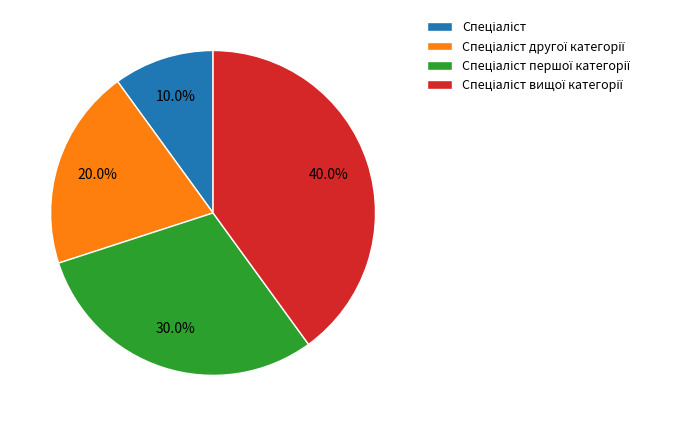

Is there any slice that represents more than half of the pie?

No